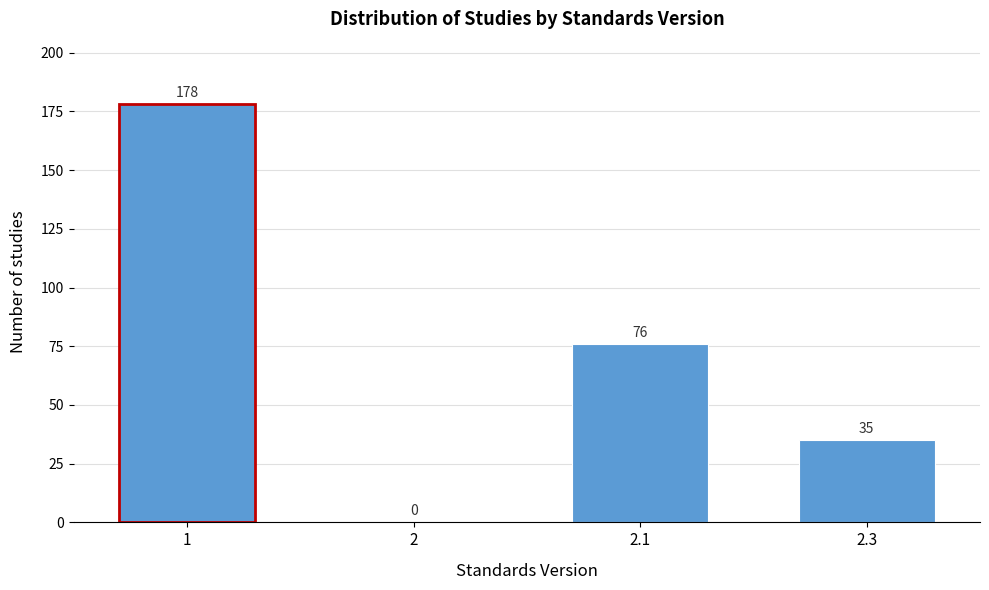

Reading left to right, list all the values displayed in this chart.

1=178	2=0	2.1=76	2.3=35